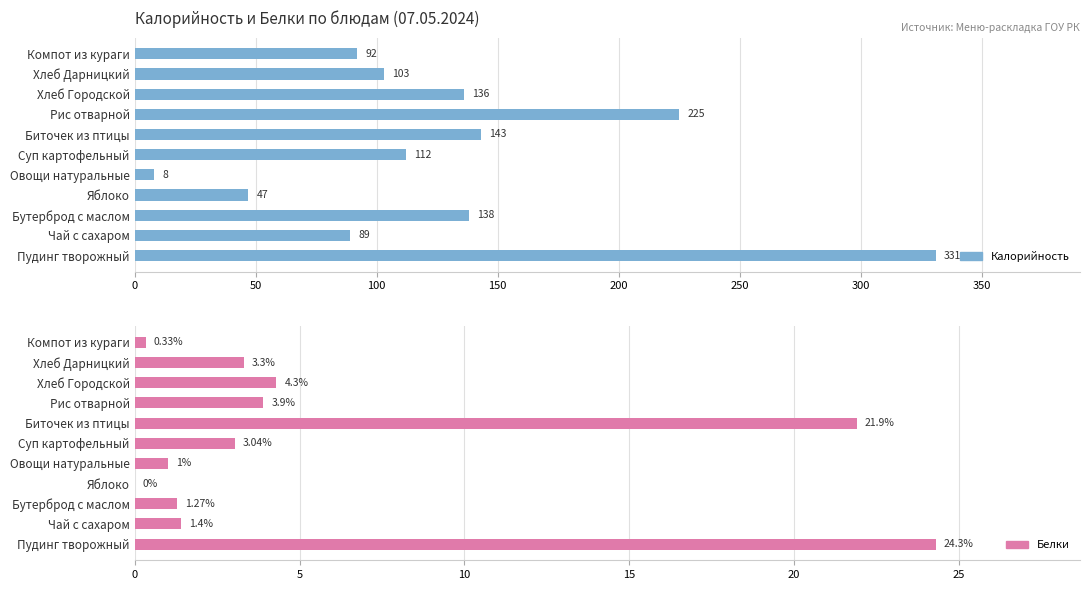

True or false: Калорийность has a value of 10.4 at Яблоко.

False